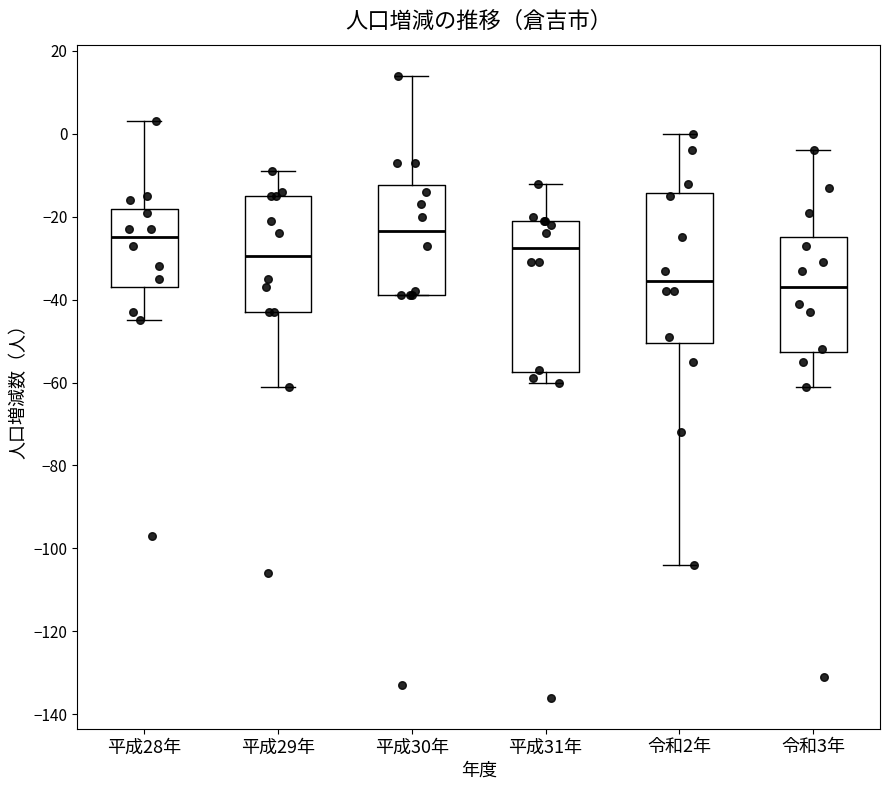

Where is the upper edge of the box for 平成28年 on the y-axis? The values are not printed on the chart, so give them approximately, as read against the axis.

-18